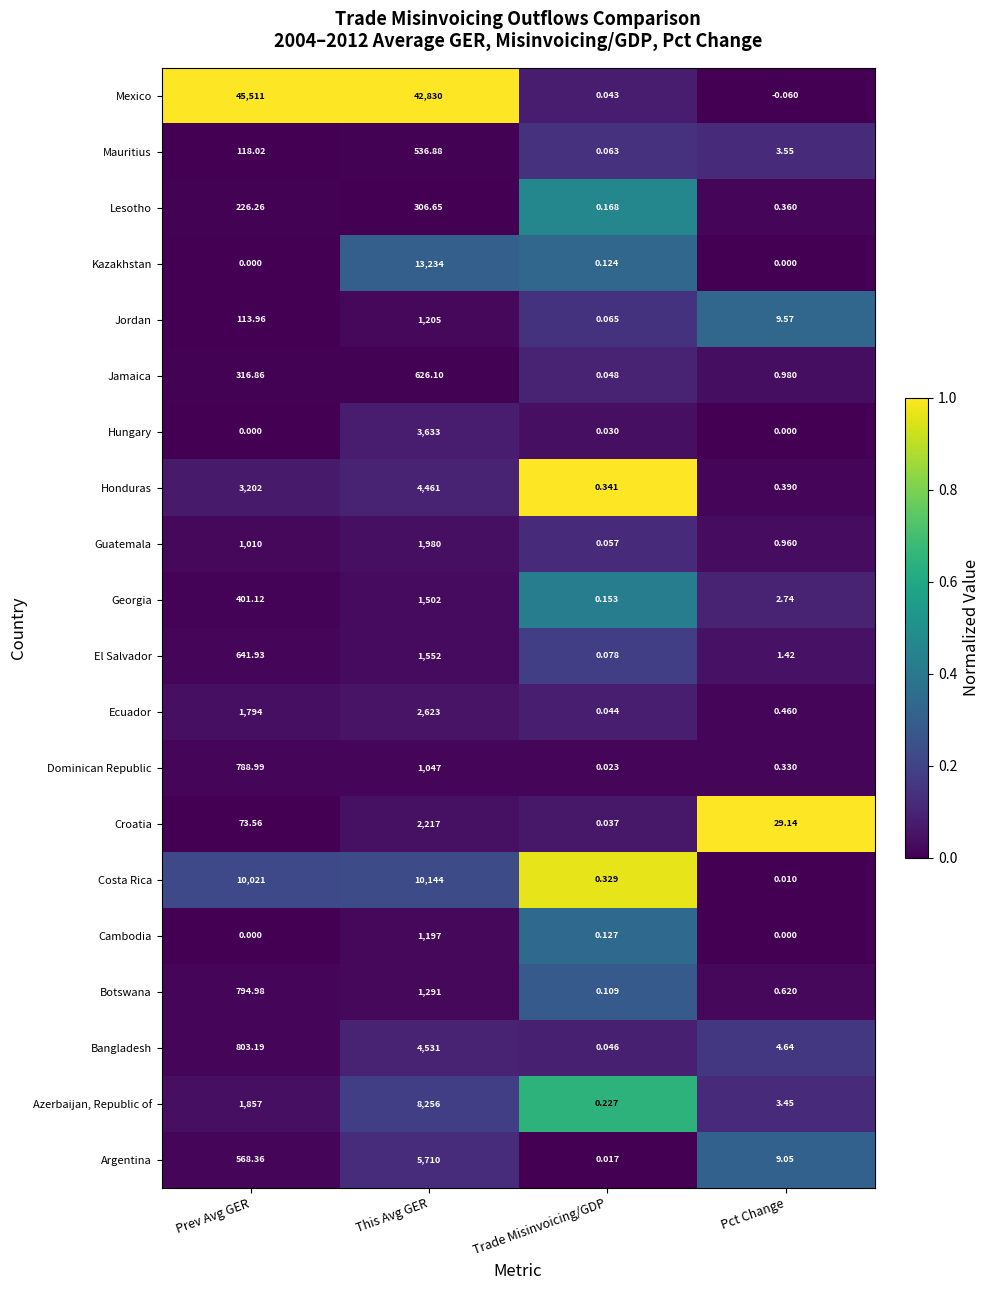

Rank the categories by Mexico value from highest to lowest.

Prev Avg GER, This Avg GER, Trade Misinvoicing/GDP, Pct Change